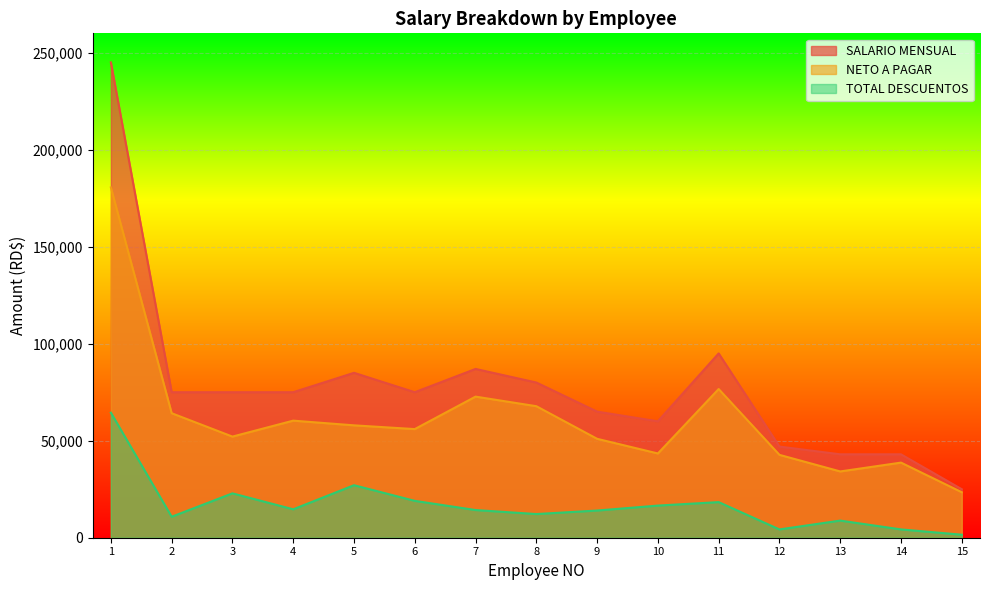

The NETO A PAGAR series shows 90452.9 at 5. True or false?

False